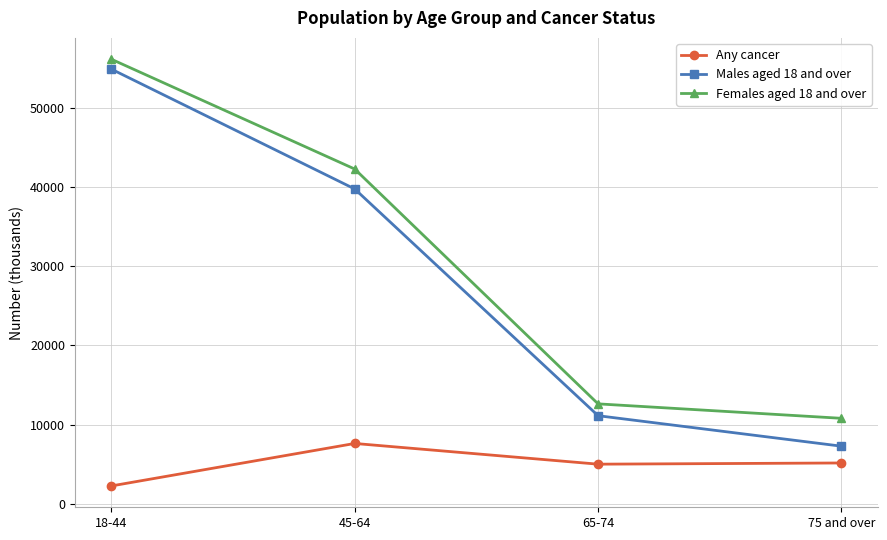

Is the value of Males aged 18 and over at 65-74 greater than the value of Any cancer at 18-44?

Yes